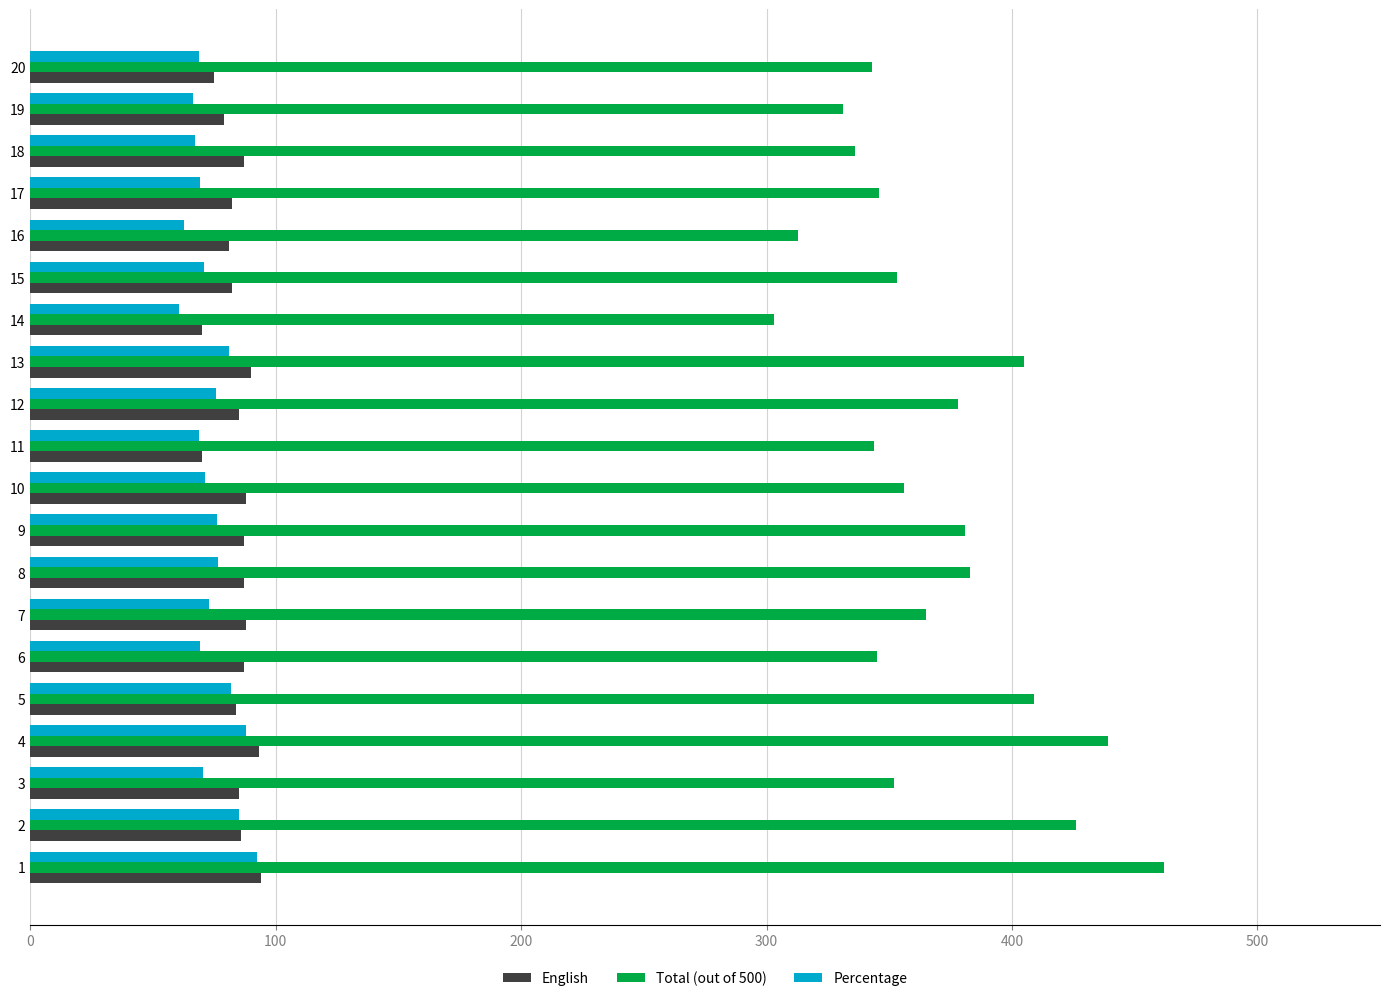

The value of Percentage at 17 is 69.2. True or false?

True